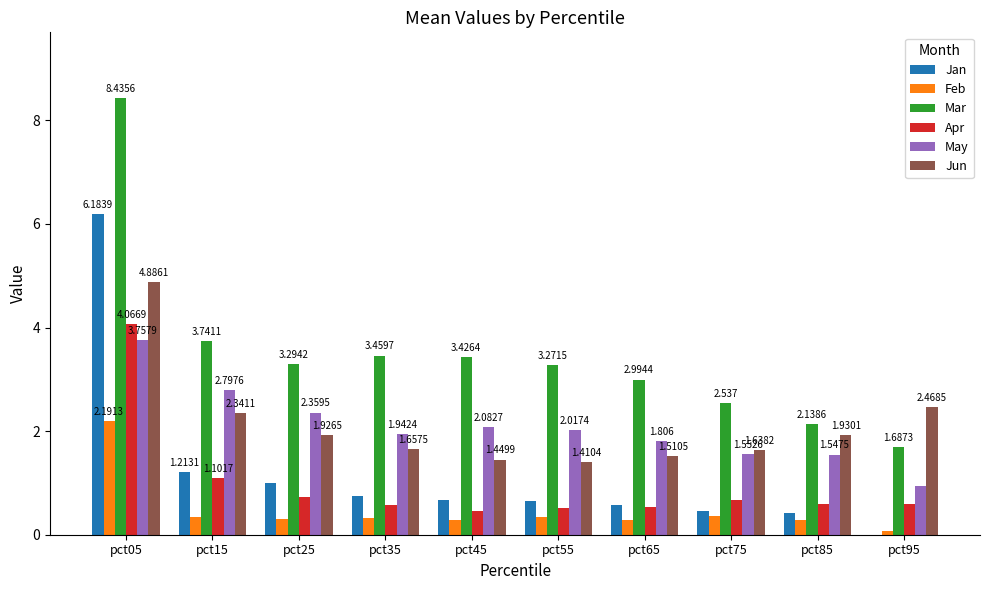

Is the value of May at pct05 greater than the value of Apr at pct15?

Yes